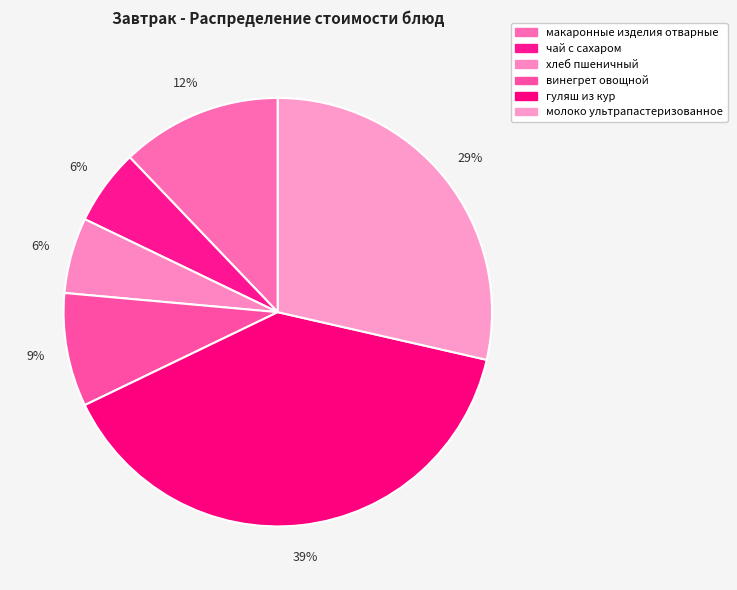

How much of the chart is everything except гуляш из кур?

60.7%